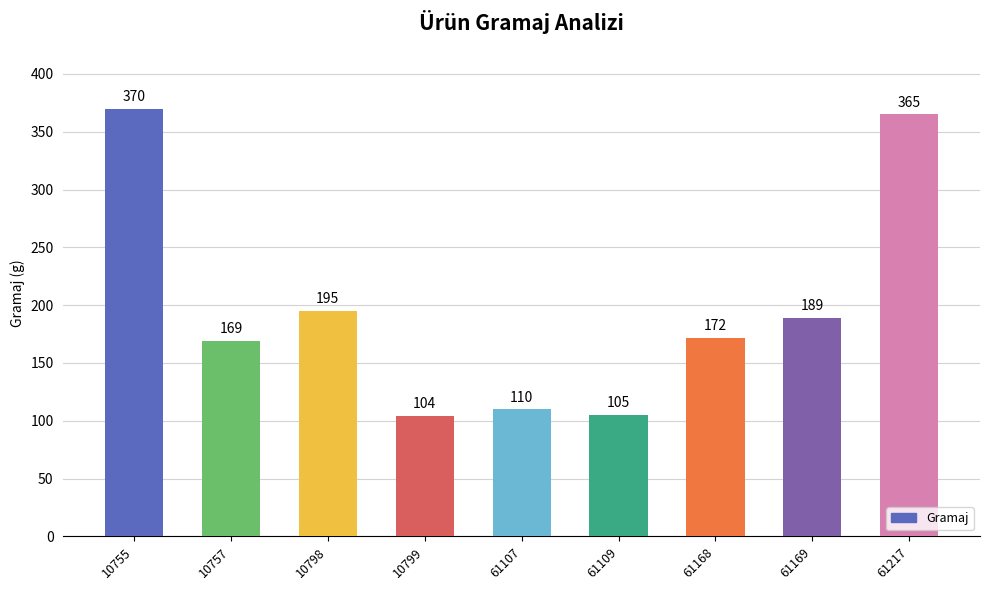

What is the value of the 4th bar from the left?

104